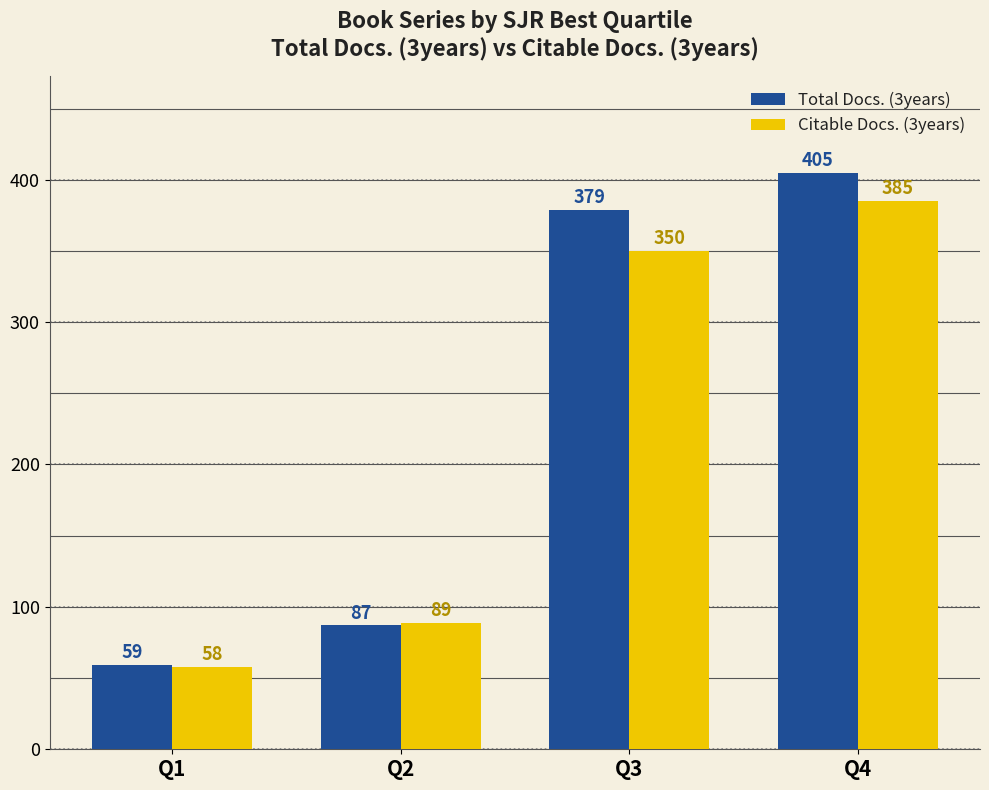

What is the difference between the maximum and second lowest values in the Citable Docs. (3years) series?

296